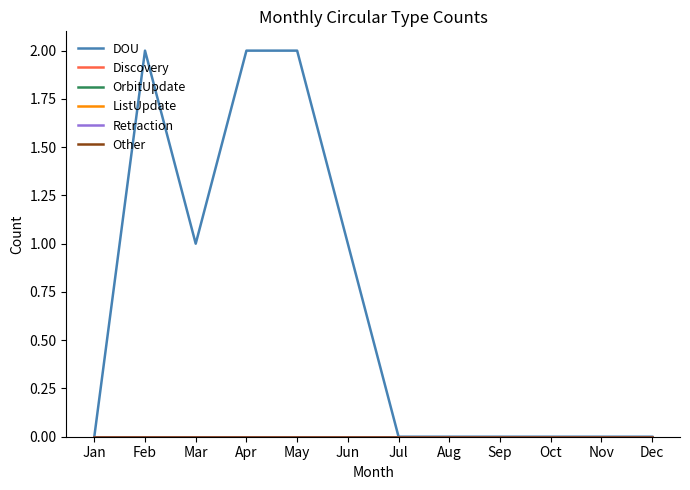

At Jan, list the series in order from largest to smallest.

DOU, Discovery, OrbitUpdate, ListUpdate, Retraction, Other